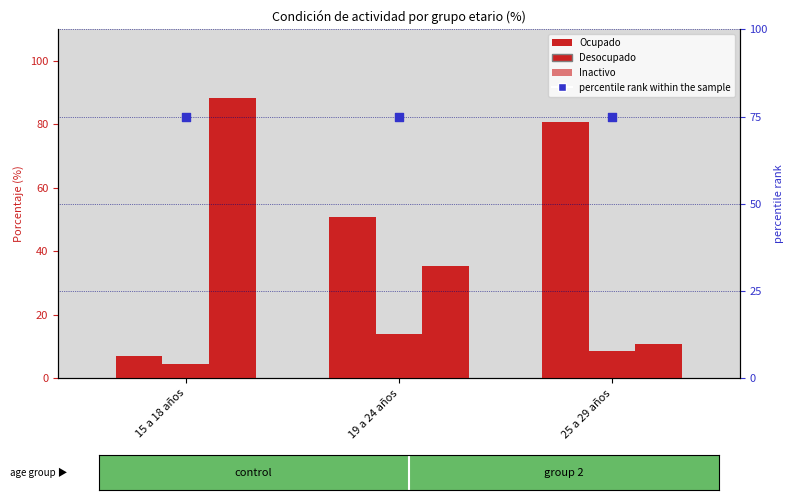

Which series has the largest total across all categories?

percentile rank within the sample